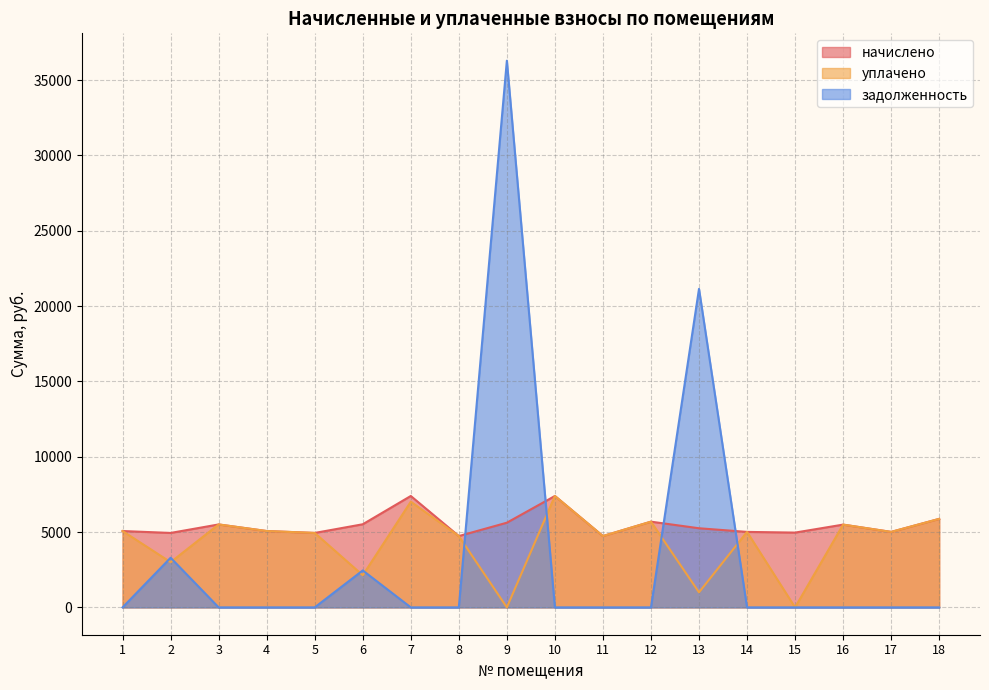

Reading right to left, list all the values displayed in this chart.

начислено: 18=5875.2	17=5011.2	16=5495.0	15=4965.1	14=5011.2	13=5253.1	12=5690.9	11=4734.7	10=7395.8	9=5621.8	8=4734.7	7=7395.8	6=5518.1	5=4942.1	4=5068.8	3=5506.6	2=4942.1	1=5068.8
уплачено: 18=5875.2	17=5011.2	16=5495.0	15=0.0	14=5011.2	13=1000.0	12=5690.9	11=4734.7	10=7395.8	9=0.0	8=4734.7	7=7017.0	6=2132.9	5=4942.1	4=5068.8	3=5506.6	2=3000.0	1=5068.8
задолженность: 18=0.0	17=0.0	16=0.0	15=0.0	14=0.0	13=21144.4	12=0.0	11=0.0	10=0.0	9=36294.0	8=0.0	7=0.0	6=2452.5	5=0.0	4=0.0	3=0.0	2=3294.7	1=0.0